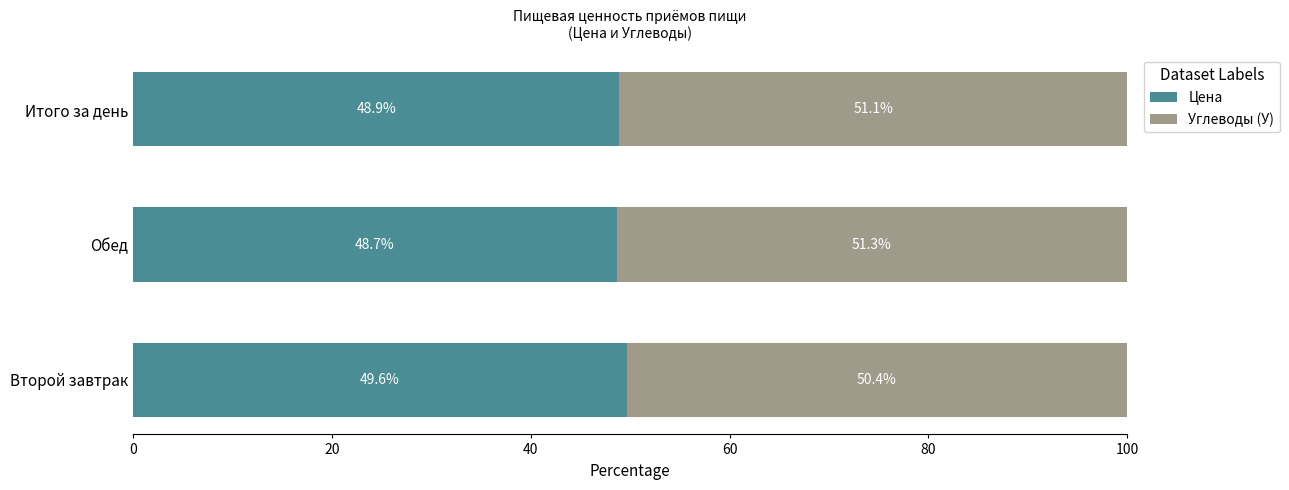

At which label is Цена closest to 49?

Итого за день